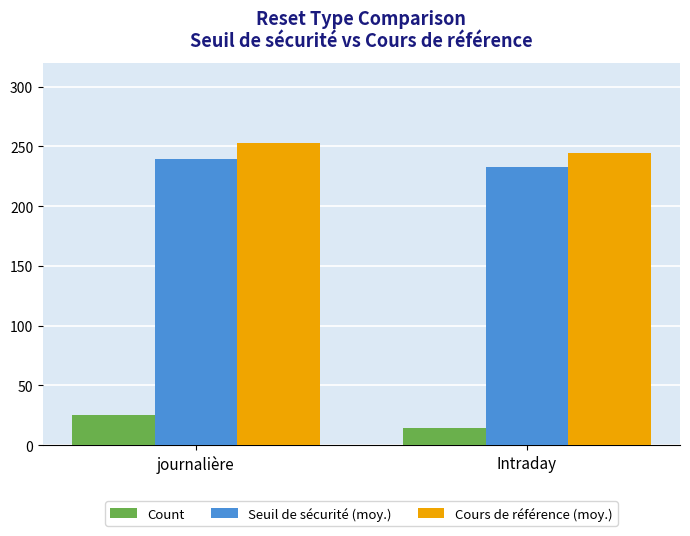

Reading right to left, what are all the values shown in this chart?

Count: Intraday=14.0	journalière=25.0
Seuil de sécurité (moy.): Intraday=232.7	journalière=239.3
Cours de référence (moy.): Intraday=244.9	journalière=252.7